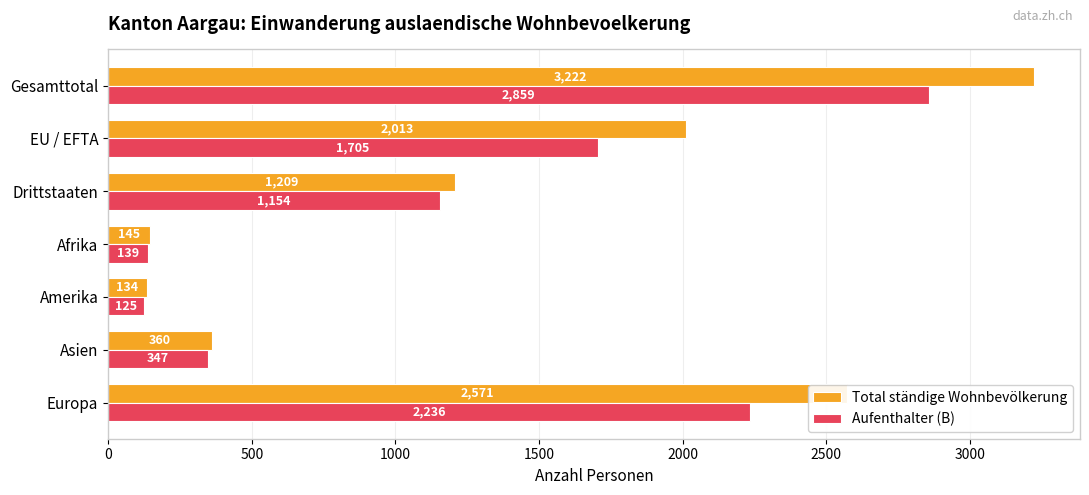

What is the difference between the highest and lowest values at Drittstaaten?

55